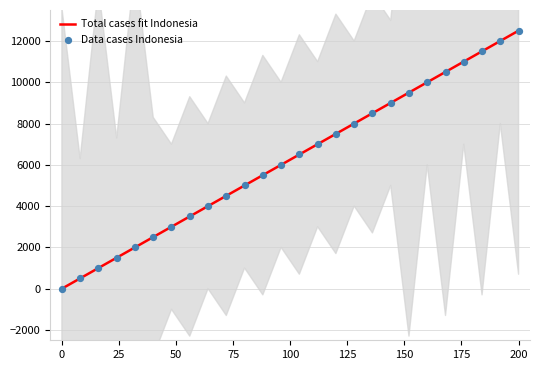

Which series has the largest total across all categories?

Total cases fit Indonesia